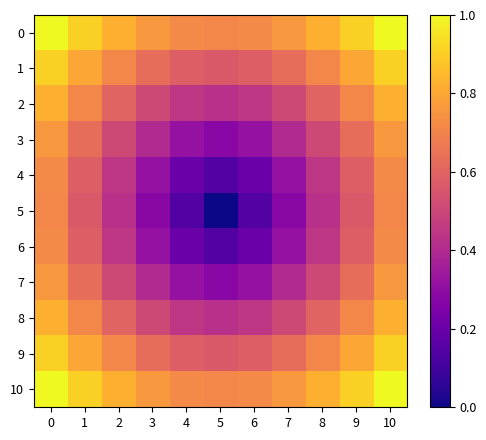

What is the total value across all series at 6?

4.7